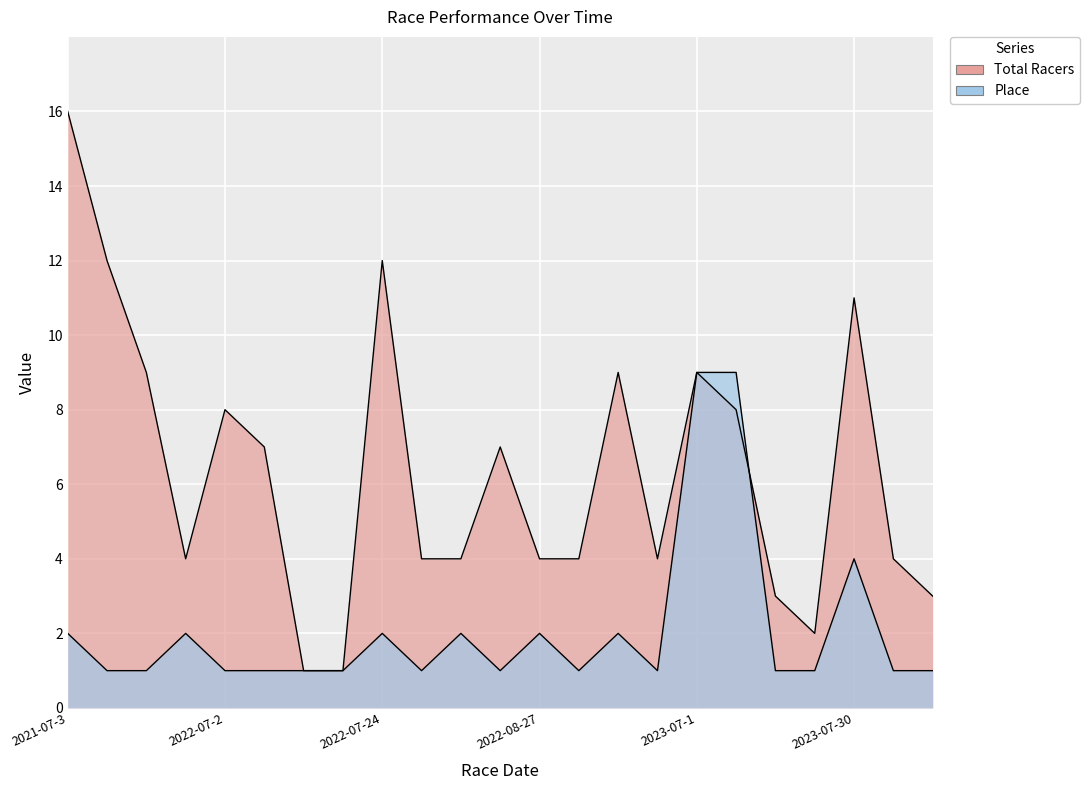

How many lines are shown in the chart?

2